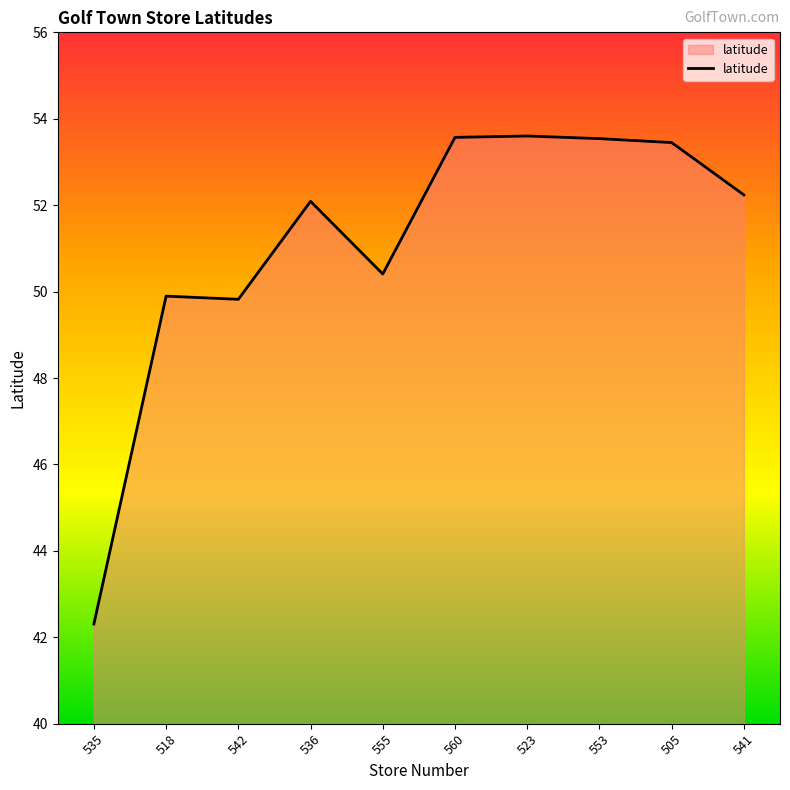

Does the chart have visible grid lines?

No